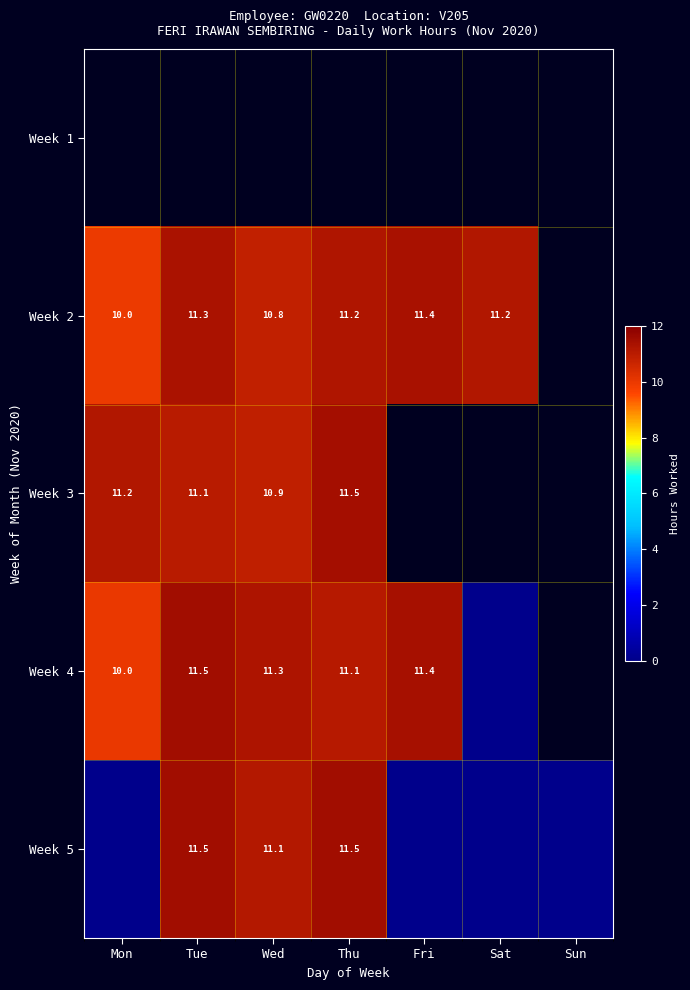

How many series are shown in this chart?

5